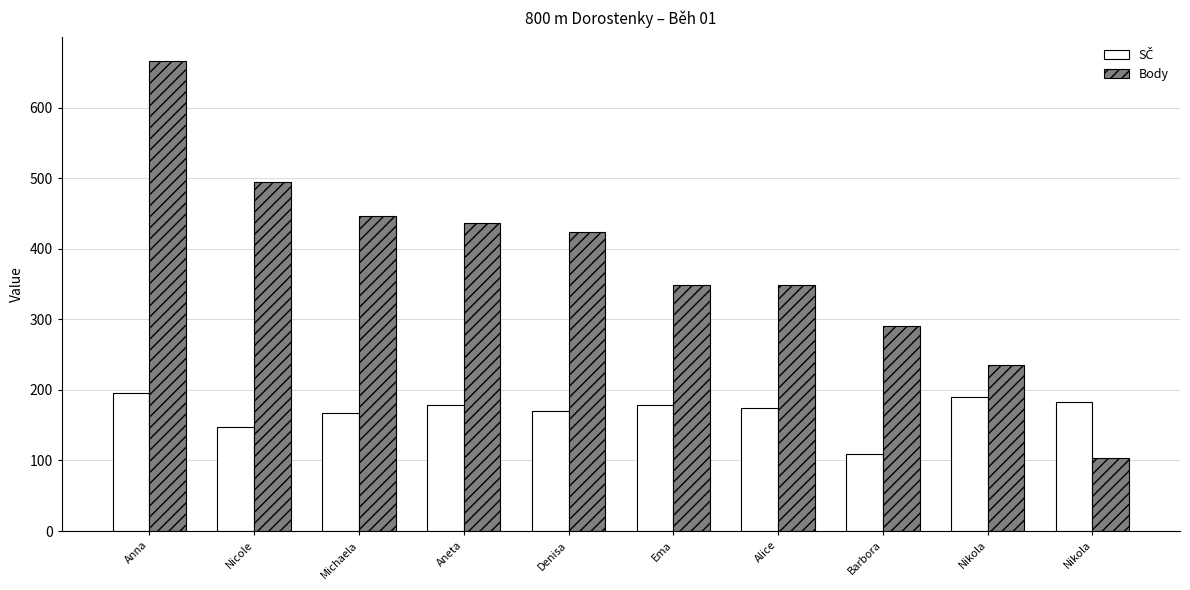

What is the minimum value for SČ?

109